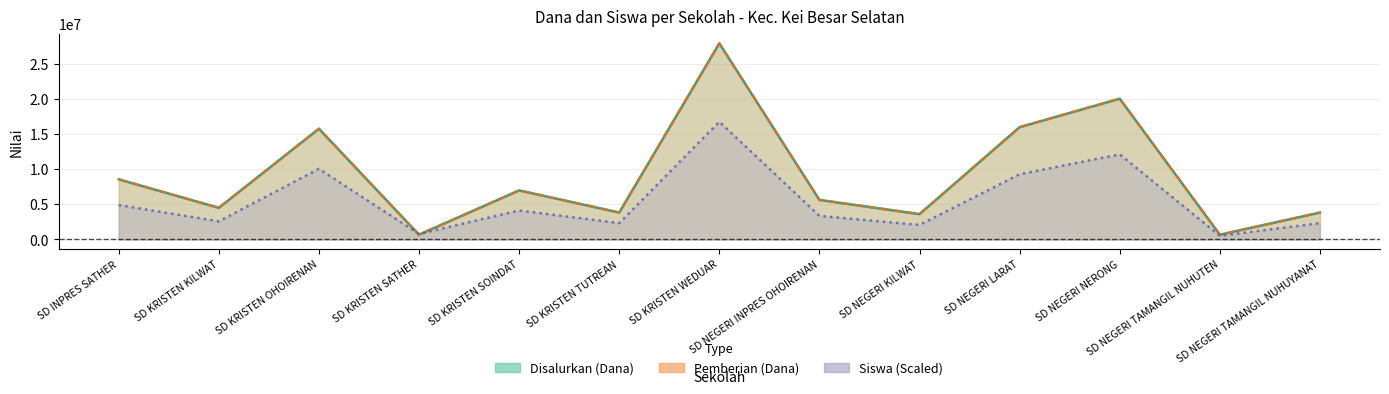

The value of Pemberian (Dana) at SD KRISTEN SATHER is 1052655.4. True or false?

False